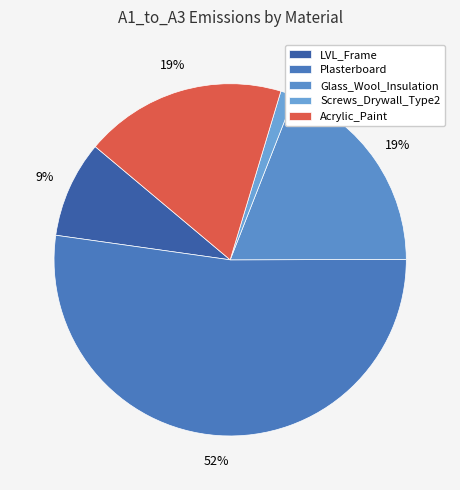

Does Acrylic_Paint represent more than half of the total?

No